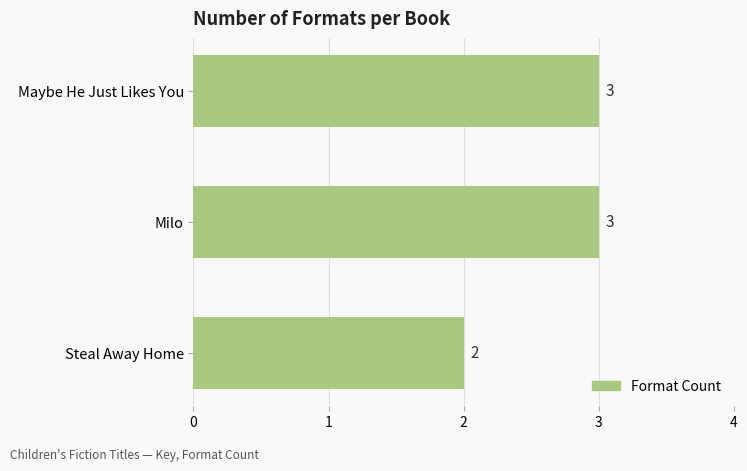

How many data points does each series have?

3